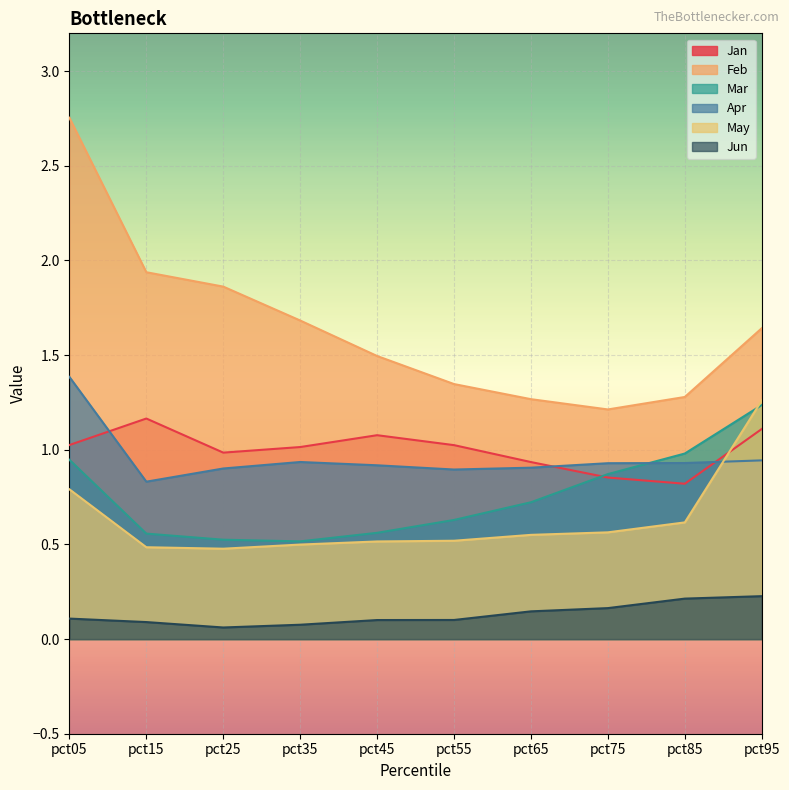

Where is Feb nearest to the value 1?

pct75